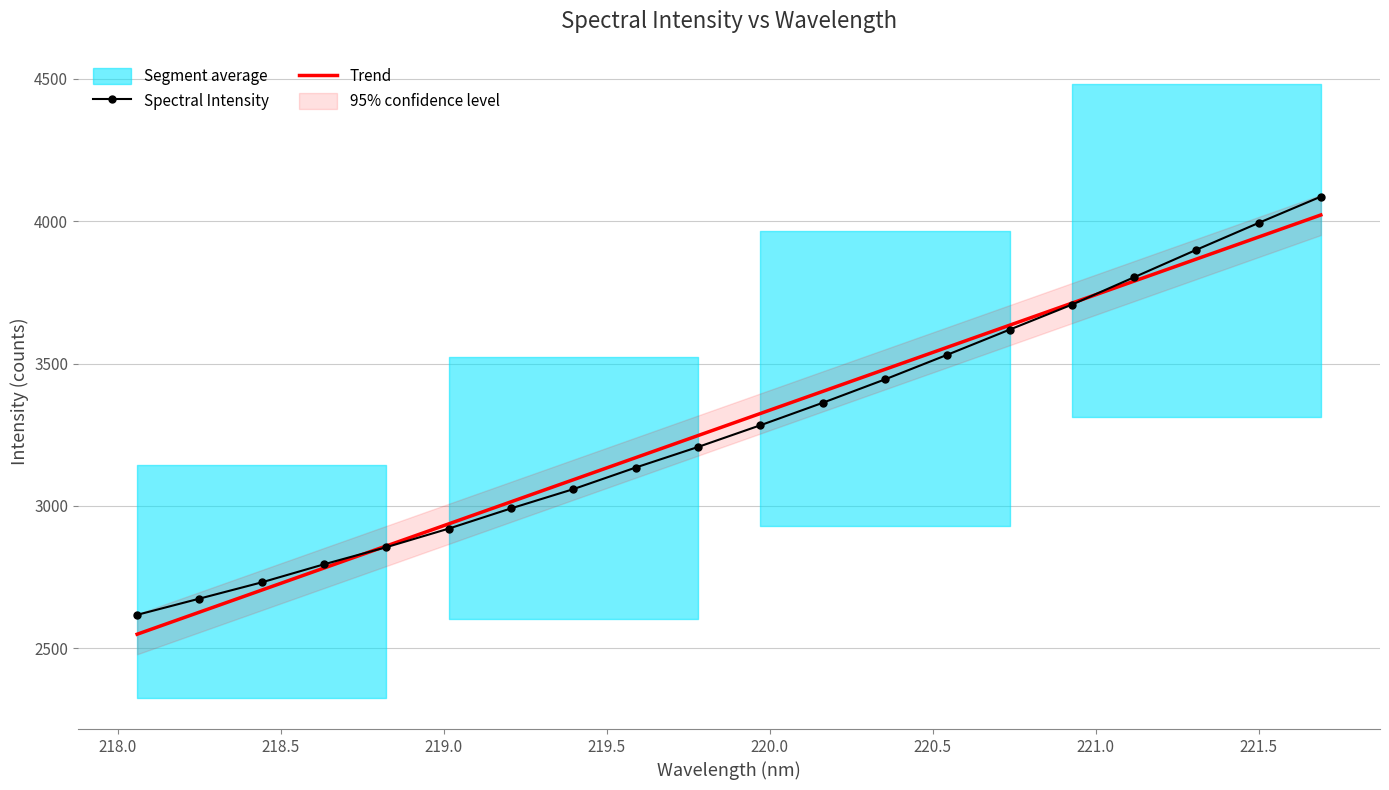

What is the minimum value for Spectral Intensity?

2617.8